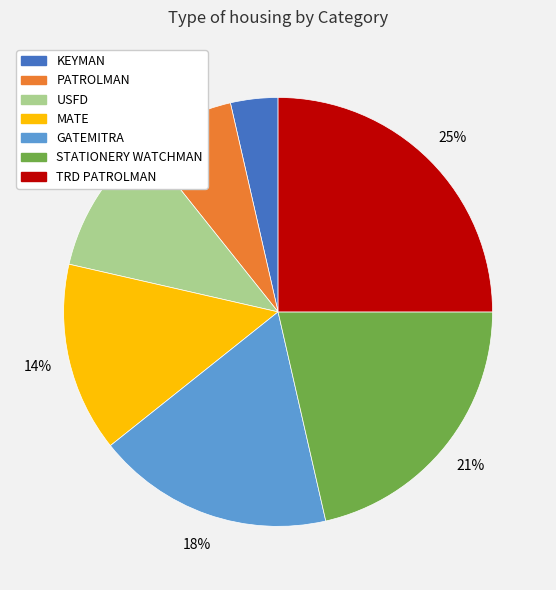

How many slices are in this pie chart?

7